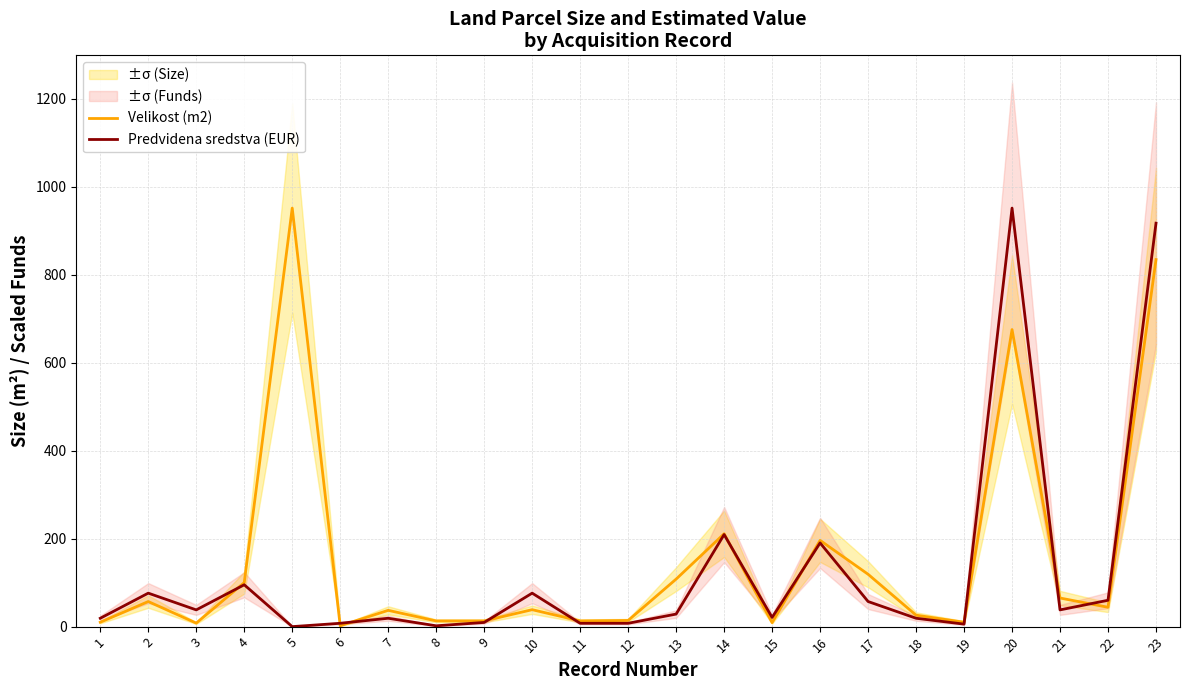

How many data points does each series have?

23